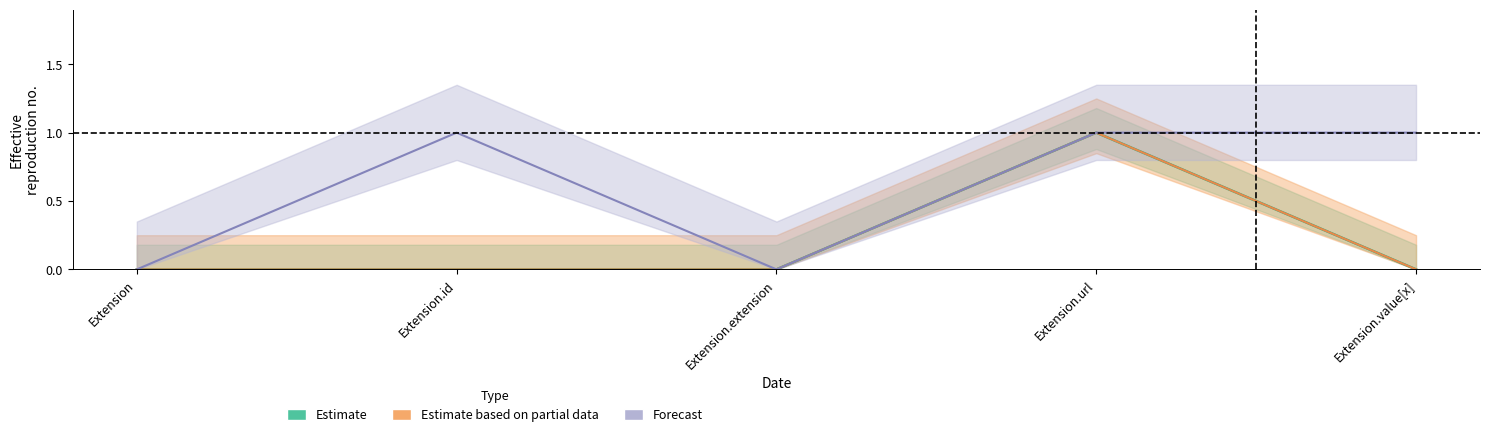

At which category does Estimate reach its first local peak?

Extension.url